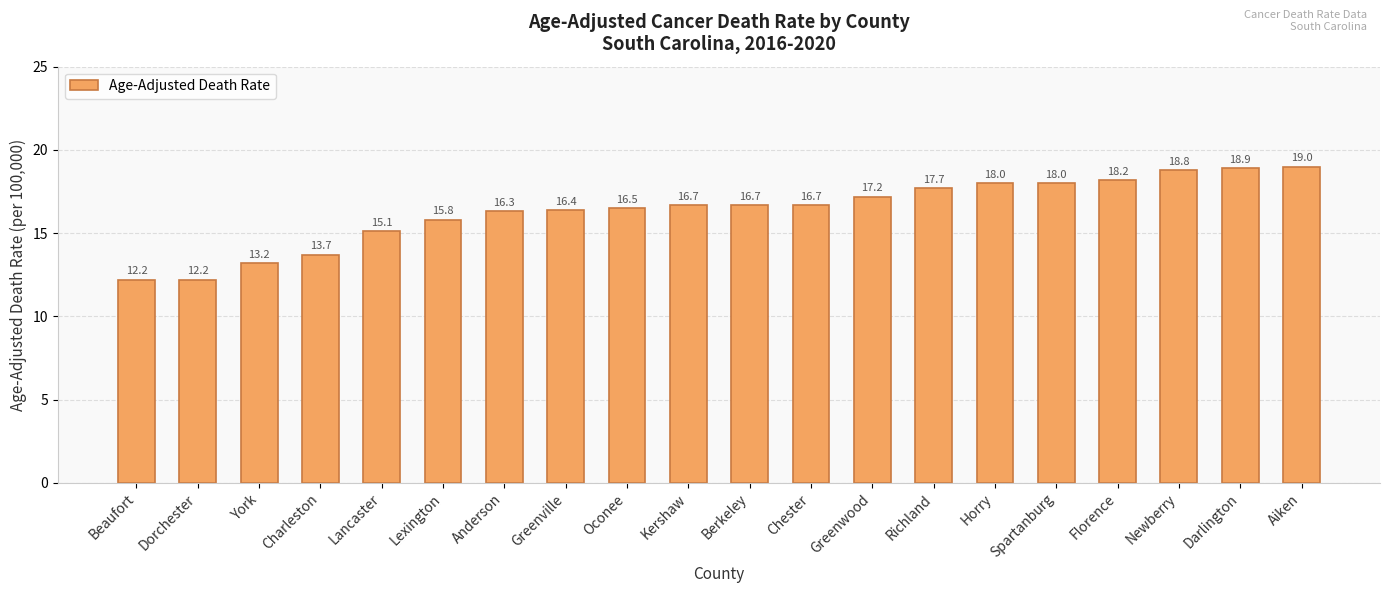

Reading left to right, extract all data points from this chart.

Beaufort=12.2	Dorchester=12.2	York=13.2	Charleston=13.7	Lancaster=15.1	Lexington=15.8	Anderson=16.3	Greenville=16.4	Oconee=16.5	Kershaw=16.7	Berkeley=16.7	Chester=16.7	Greenwood=17.2	Richland=17.7	Horry=18.0	Spartanburg=18.0	Florence=18.2	Newberry=18.8	Darlington=18.9	Aiken=19.0